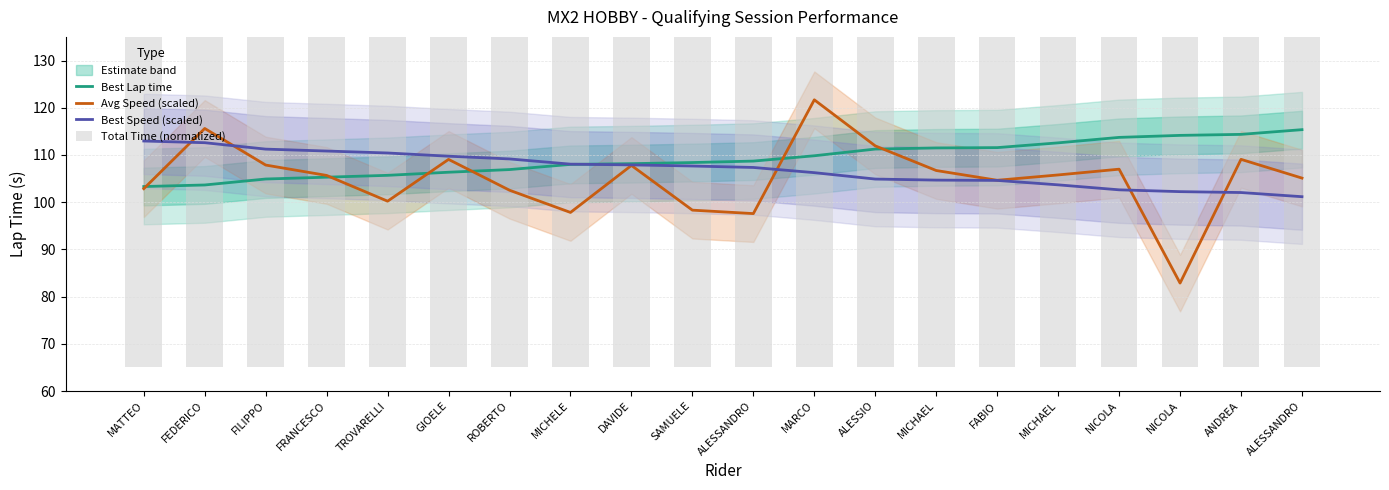

Which has a higher value, MARCO or ALESSANDRO?

ALESSANDRO